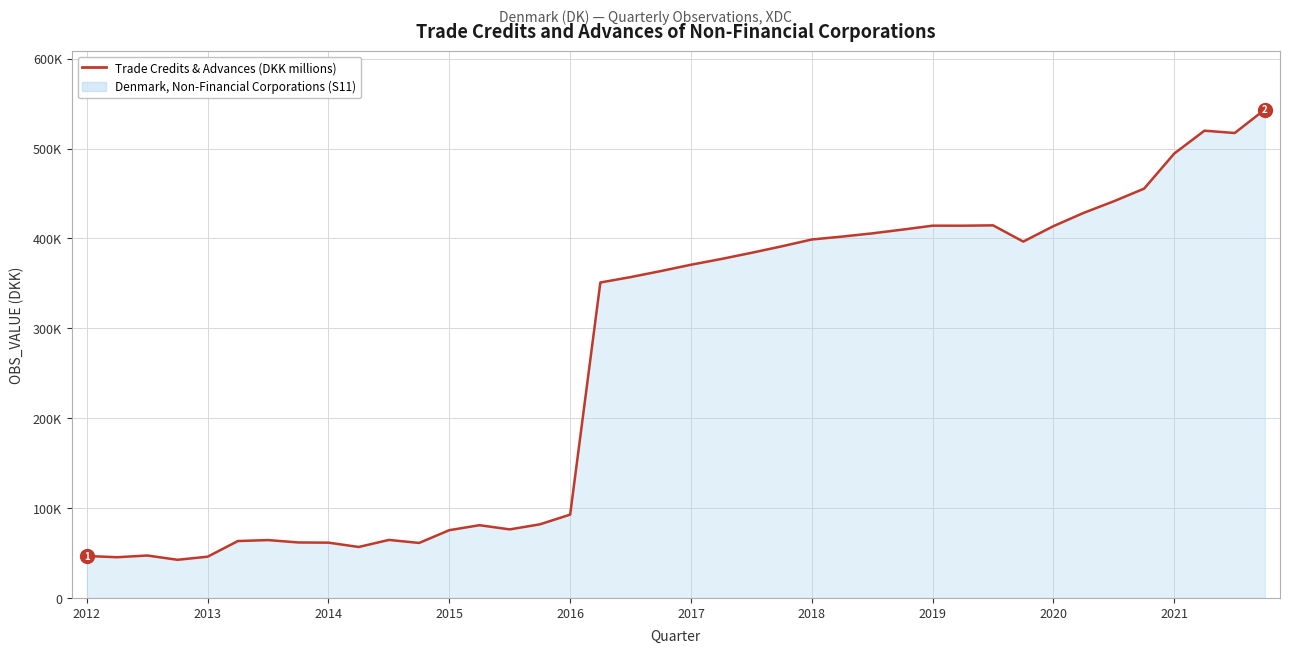

Is this an area chart (filled region under the line)?

Yes